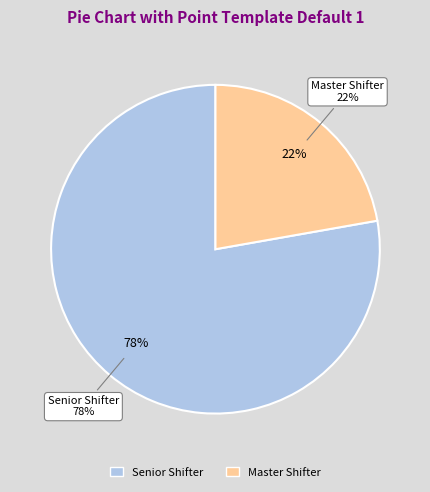

To the nearest percent, what percentage of the pie is Senior Shifter?

78%